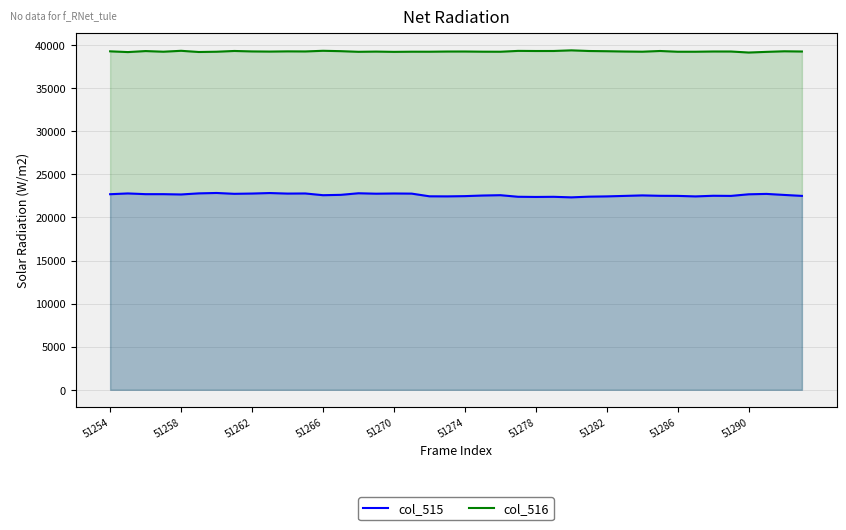

The value of col_515 at 22 is 9725. True or false?

False